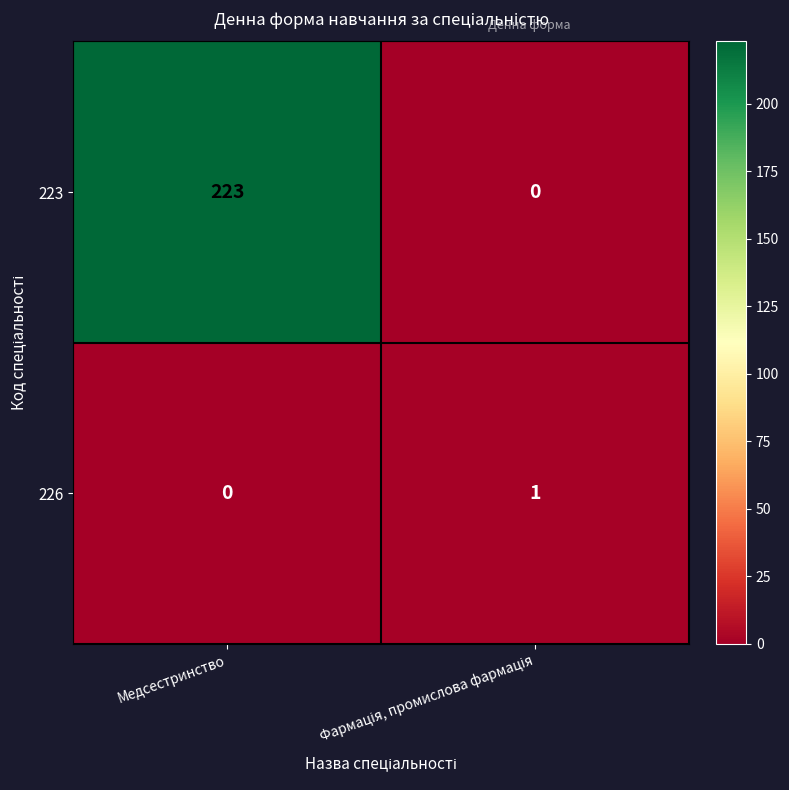

Reading left to right, extract all data points from this chart.

223: 223	0
226: 0	1